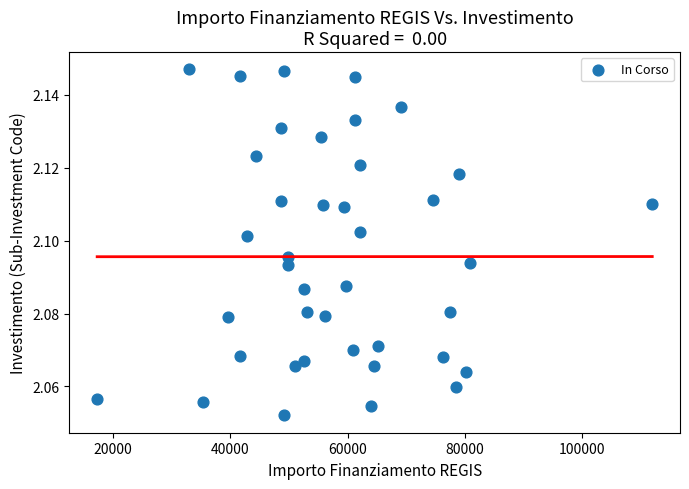

What is the range of X values (max minus min)?

94665.7